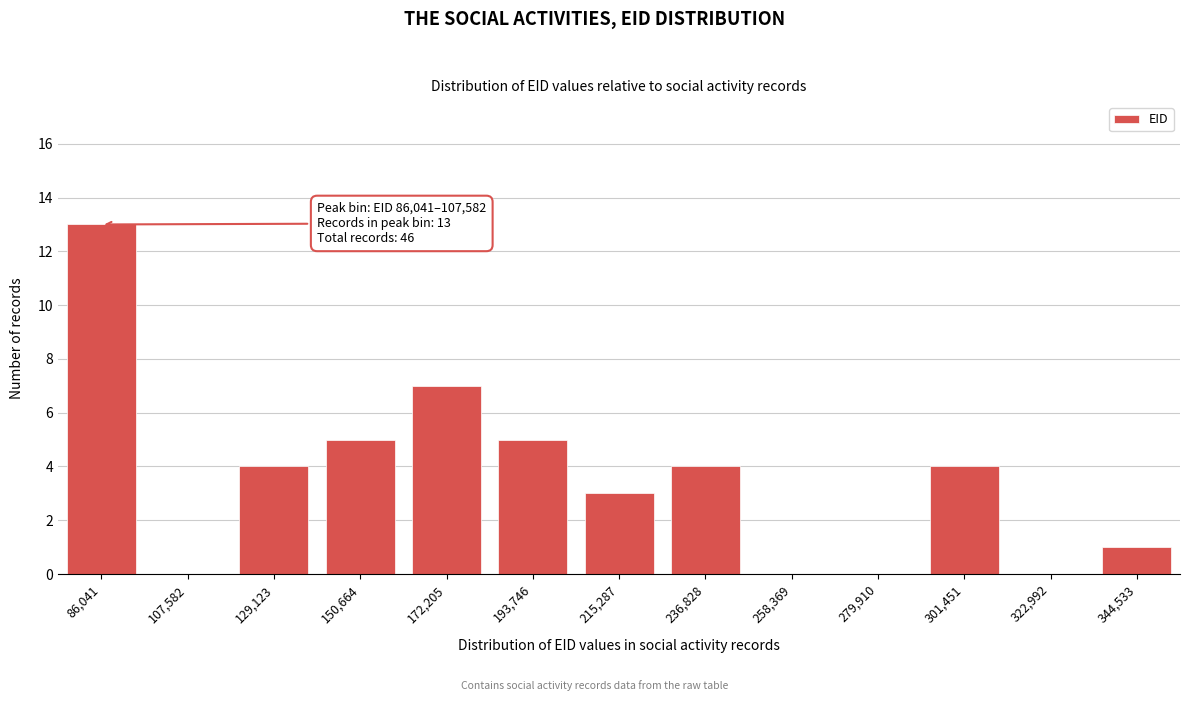

Reading left to right, transcribe all the data shown in this chart.

86,041=13	107,582=0	129,123=4	150,664=5	172,205=7	193,746=5	215,287=3	236,828=4	258,369=0	279,910=0	301,451=4	322,992=0	344,533=1